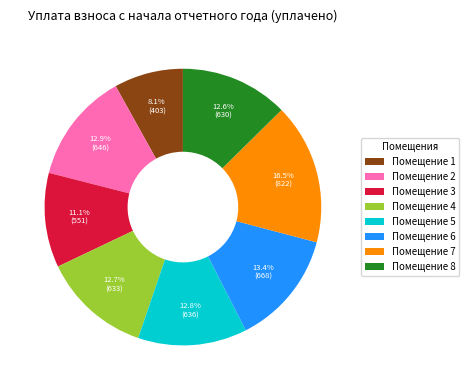

Which category has the smallest portion of the pie?

Помещение 1